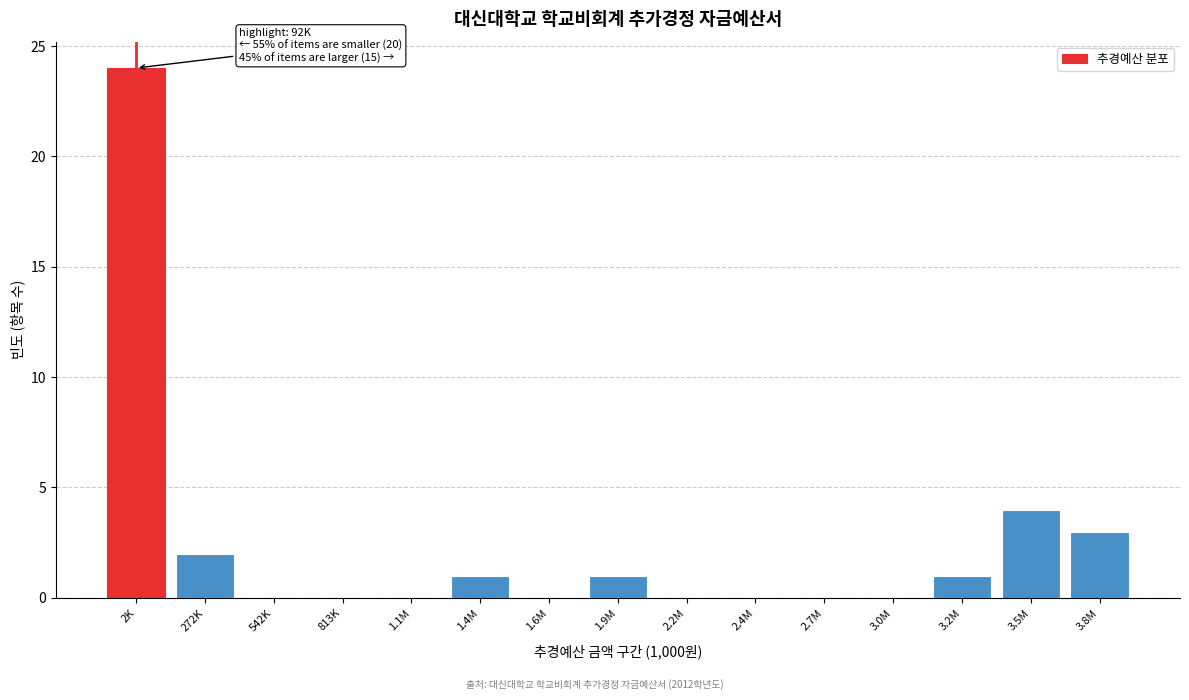

Reading left to right, extract all data points from this chart.

2K=24	272K=2	542K=0	813K=0	1.1M=0	1.4M=1	1.6M=0	1.9M=1	2.2M=0	2.4M=0	2.7M=0	3.0M=0	3.2M=1	3.5M=4	3.8M=3